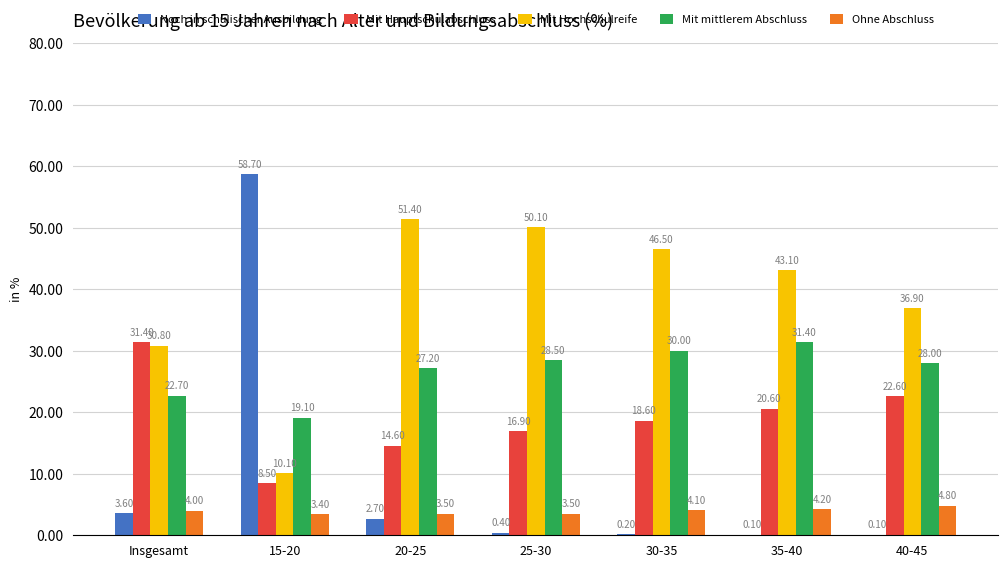

Does the chart contain stacked bars?

No